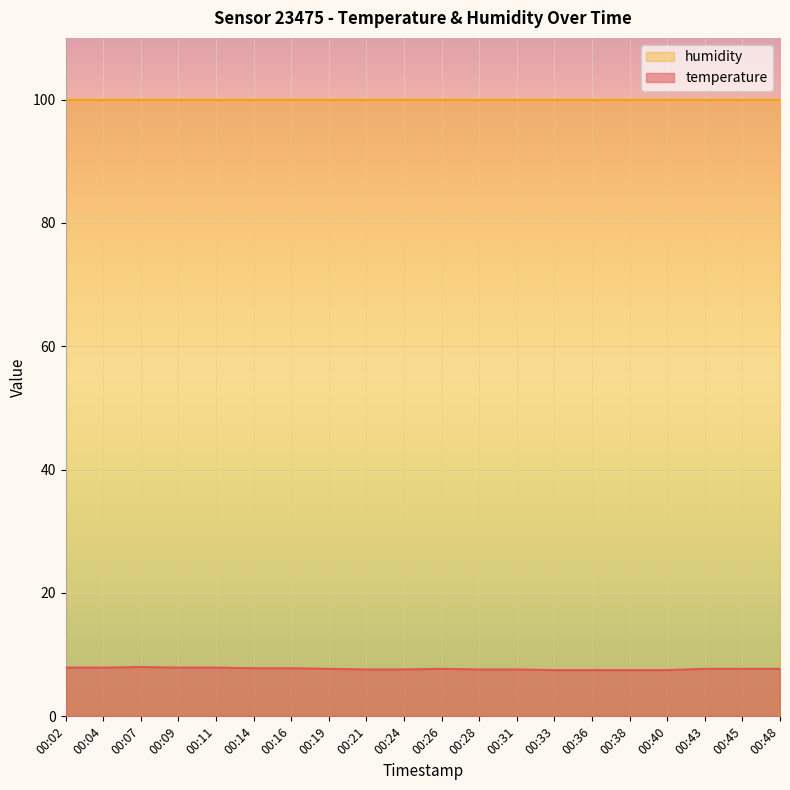

Reading left to right, what are all the values shown in this chart?

00:02=7.9	00:04=7.9	00:07=8.0	00:09=7.9	00:11=7.9	00:14=7.8	00:16=7.8	00:19=7.7	00:21=7.6	00:24=7.6	00:26=7.7	00:28=7.6	00:31=7.6	00:33=7.5	00:36=7.5	00:38=7.5	00:40=7.5	00:43=7.7	00:45=7.7	00:48=7.7